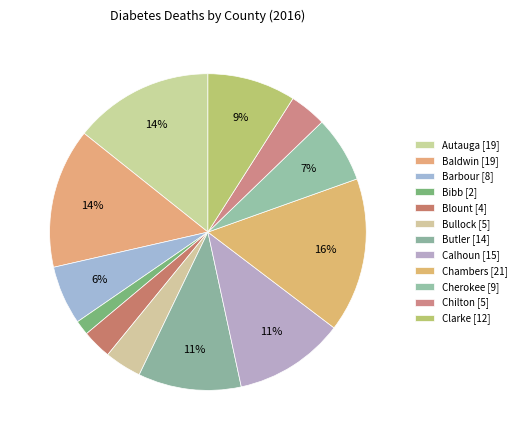

To the nearest percent, what percentage of the pie is Bullock?

4%